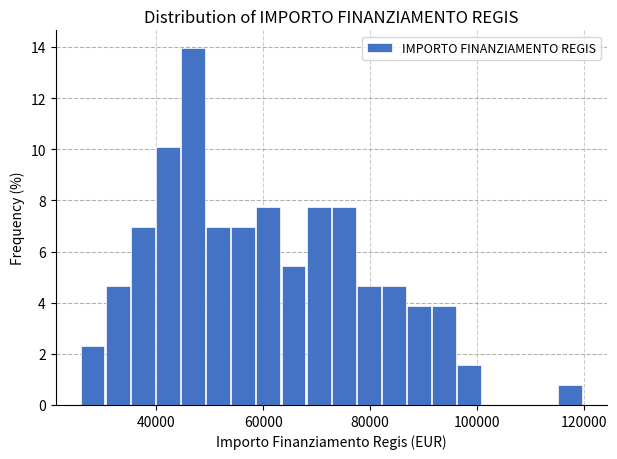

Read against the x-axis, roughly where is the centre of the tallest bar?

46000